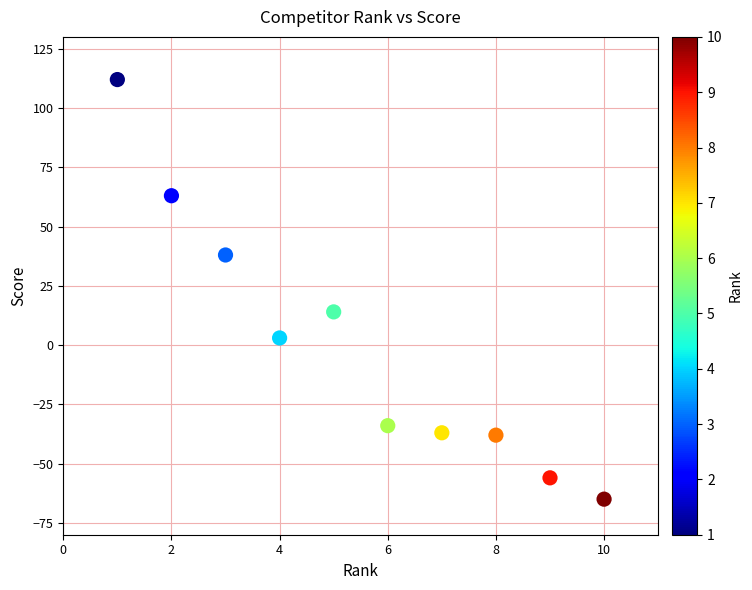

What Y value in the scatter plot is closest to 23?

14